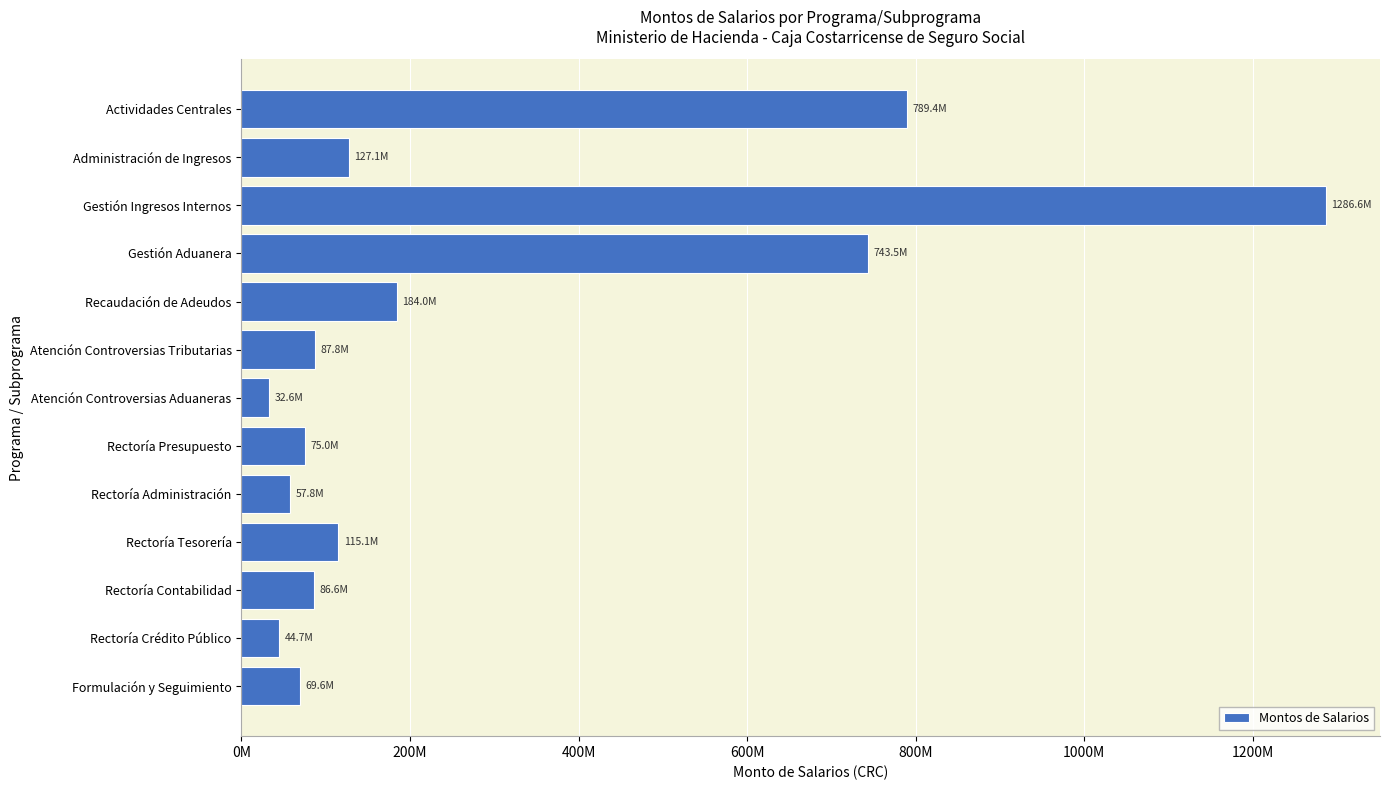

What is the difference between the maximum and minimum values?

1254031474.5